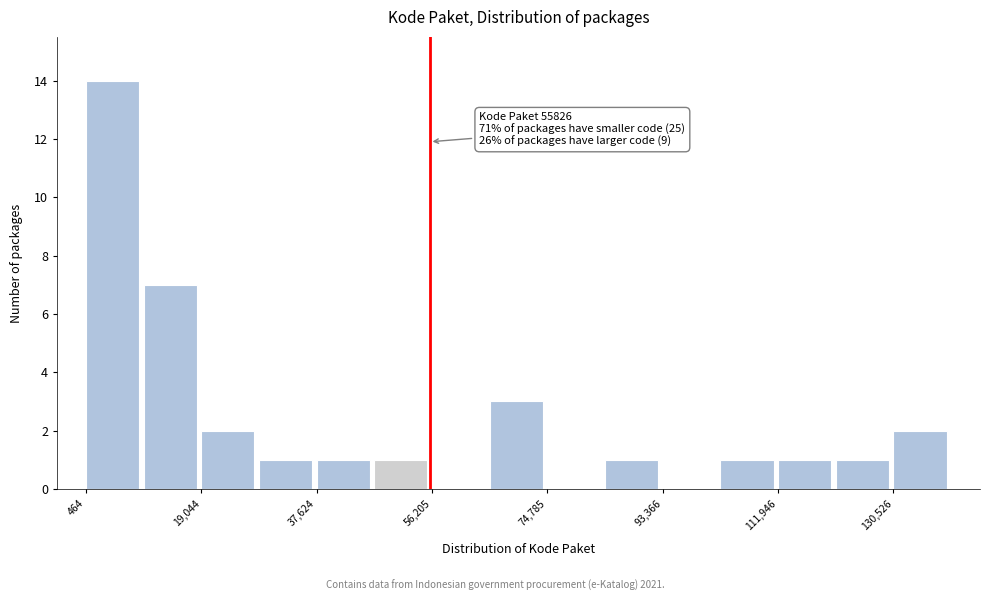

Over which range of the x-axis is the bar tallest?

0 to 10000